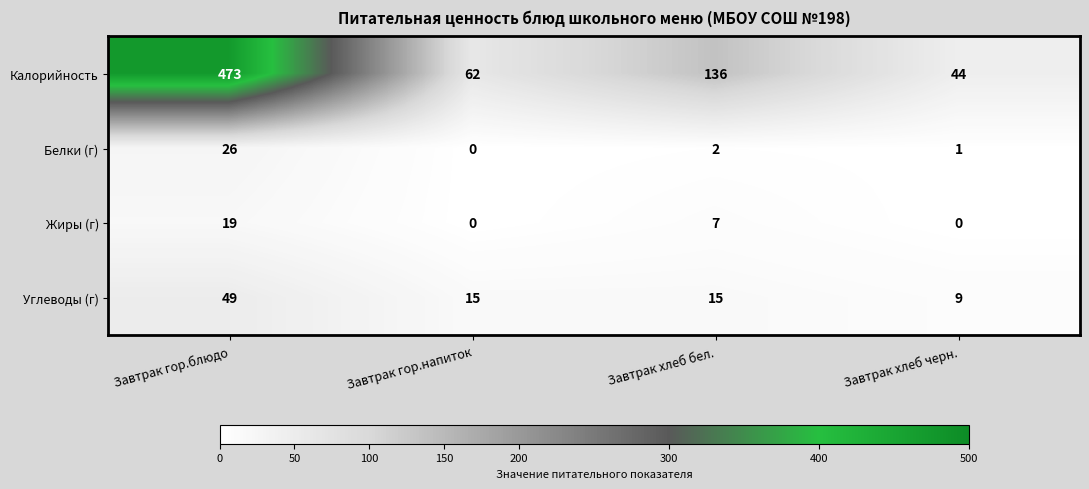

What is the maximum value for Белки (г)?

26